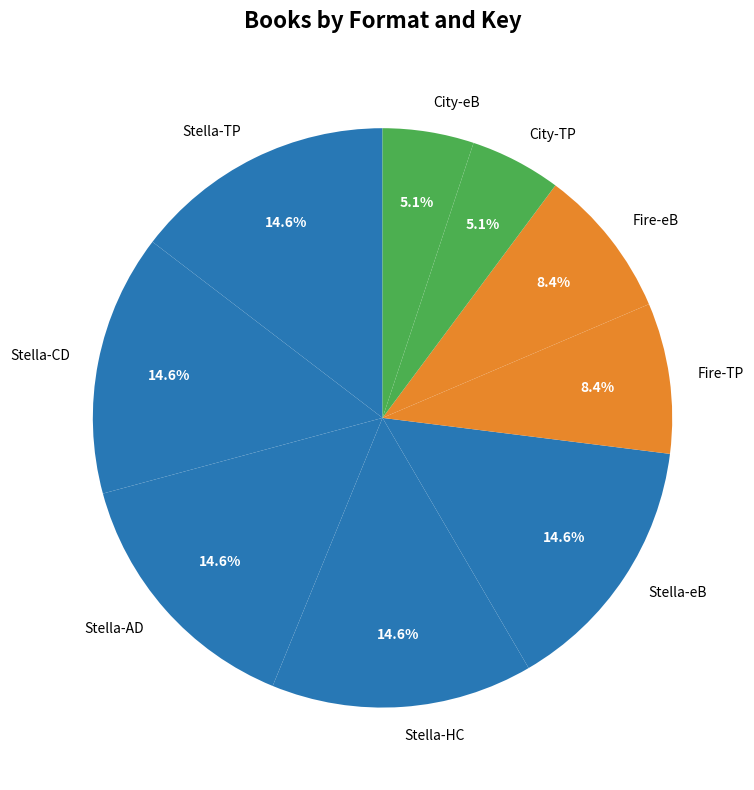

Count the number of slices in the pie.

9